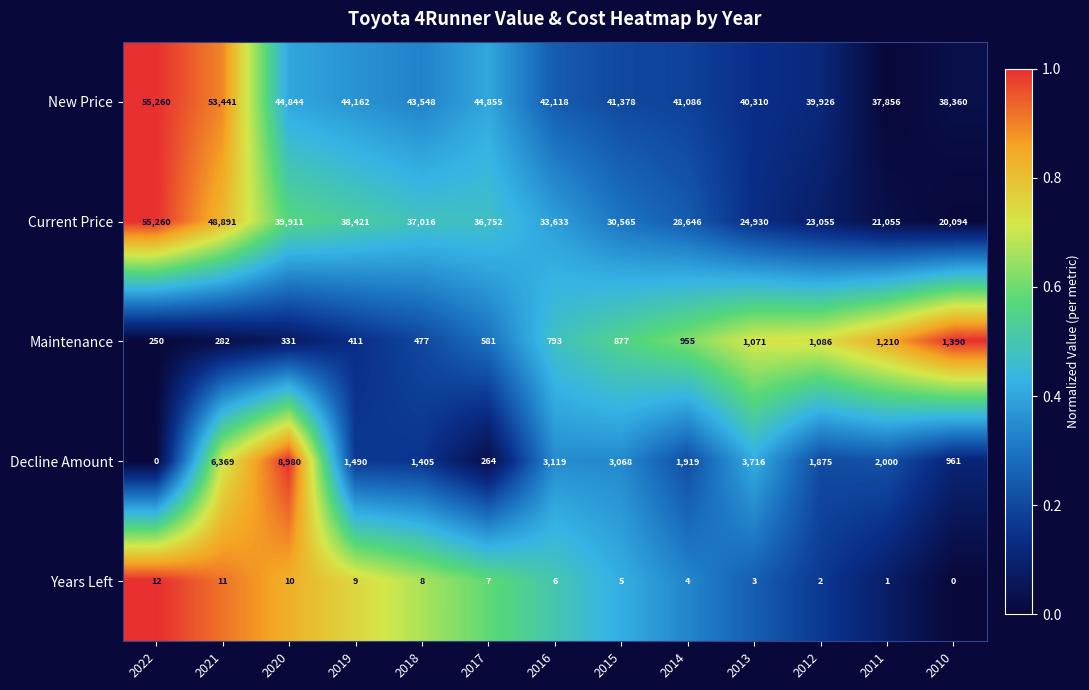

What is the sum of the Decline Amount values at 2013 and 2020?

12696